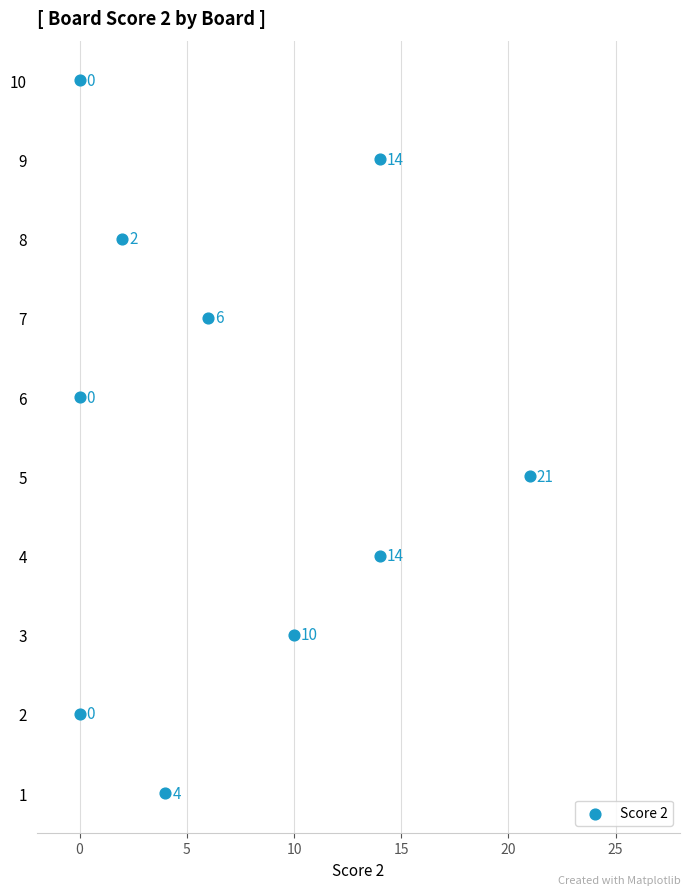

What Y value in the scatter plot is closest to 5?

5